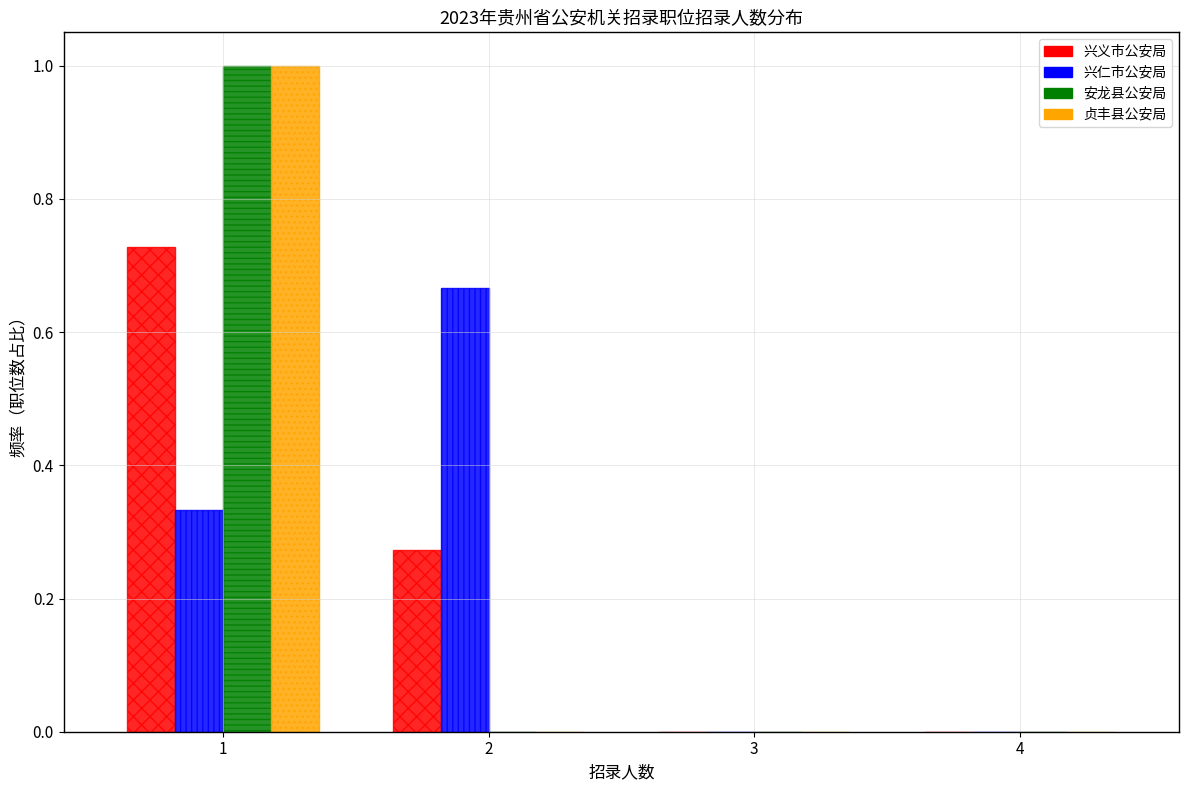

Reading left to right, list every range on the x-axis with the height of the bar of each series over it. The values are not printed on the chart, so give them approximately, as read against the axis.

0.5 to 1.5: 兴义市公安局=0.72	兴仁市公安局=0.34	安龙县公安局=1.00	贞丰县公安局=1.00
1.5 to 2.5: 兴义市公安局=0.28	兴仁市公安局=0.66	安龙县公安局=0	贞丰县公安局=0
2.5 to 3.5: 兴义市公安局=0	兴仁市公安局=0	安龙县公安局=0	贞丰县公安局=0
3.5 to 4.5: 兴义市公安局=0	兴仁市公安局=0	安龙县公安局=0	贞丰县公安局=0